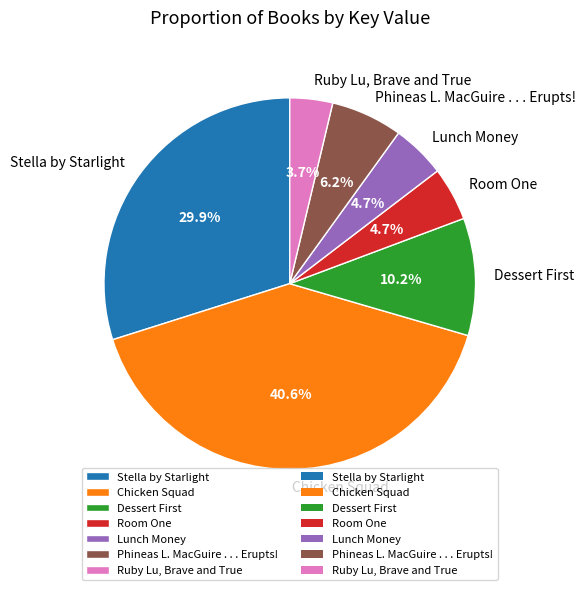

What is the ratio of the value at Stella by Starlight to the value at Room One?

6.4